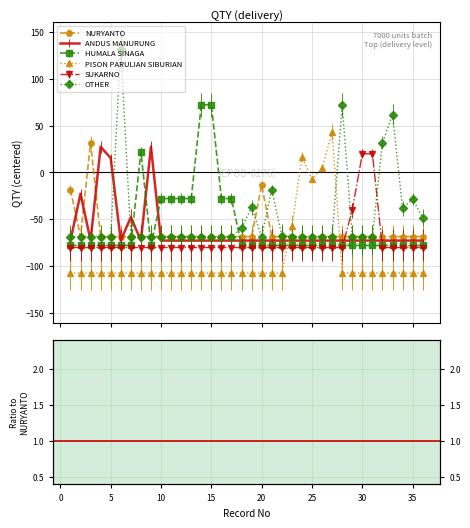

What is the maximum value shown in the chart?

131.7